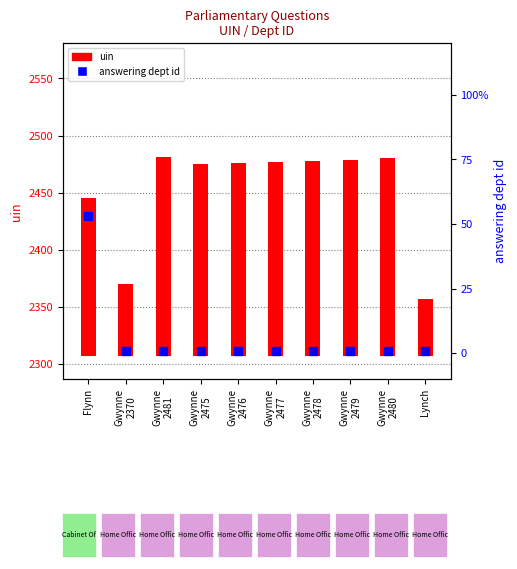

What are all the series names shown in the legend?

uin, answering dept id